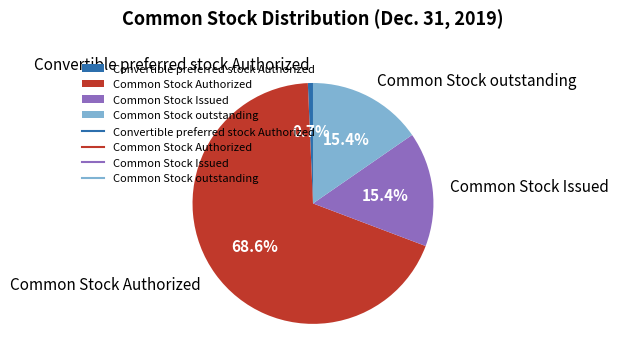

Does any single category account for the majority?

Yes